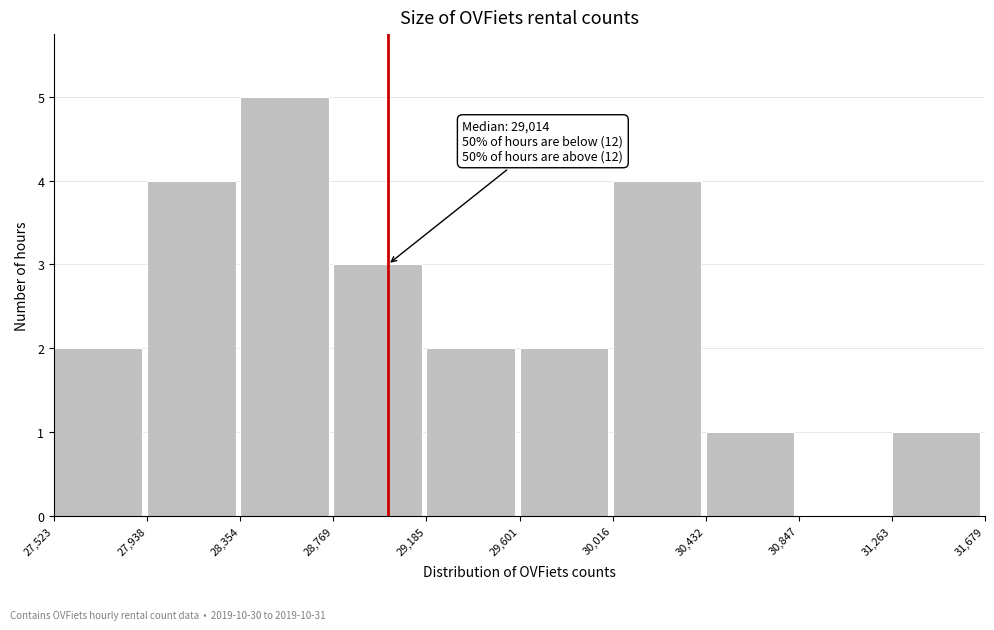

Which range on the x-axis has the tallest bar?

28,354 to 28,769